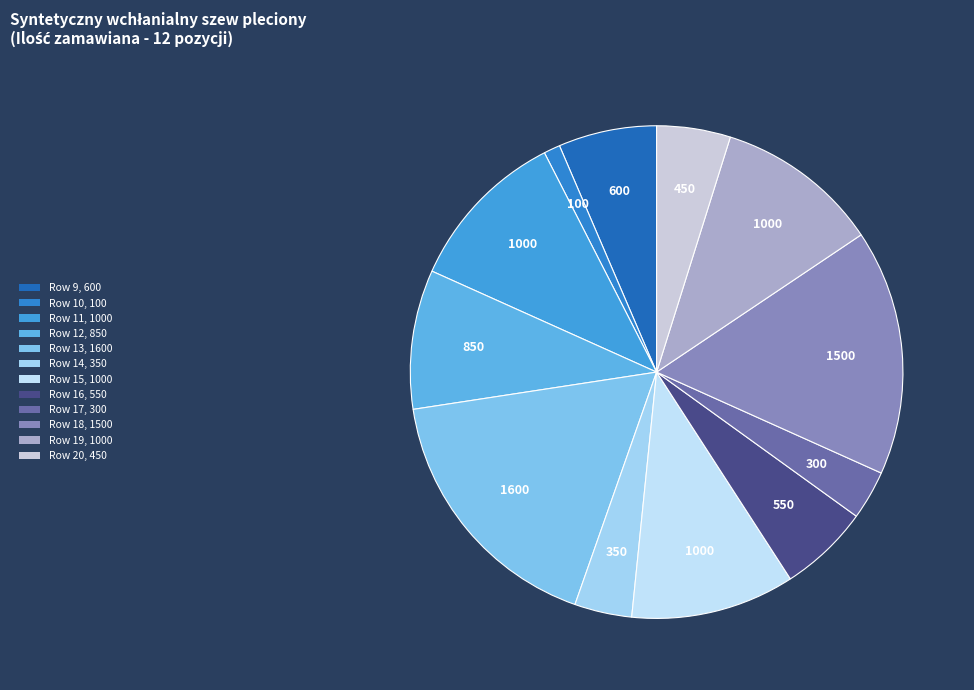

How many segments does this pie chart have?

12